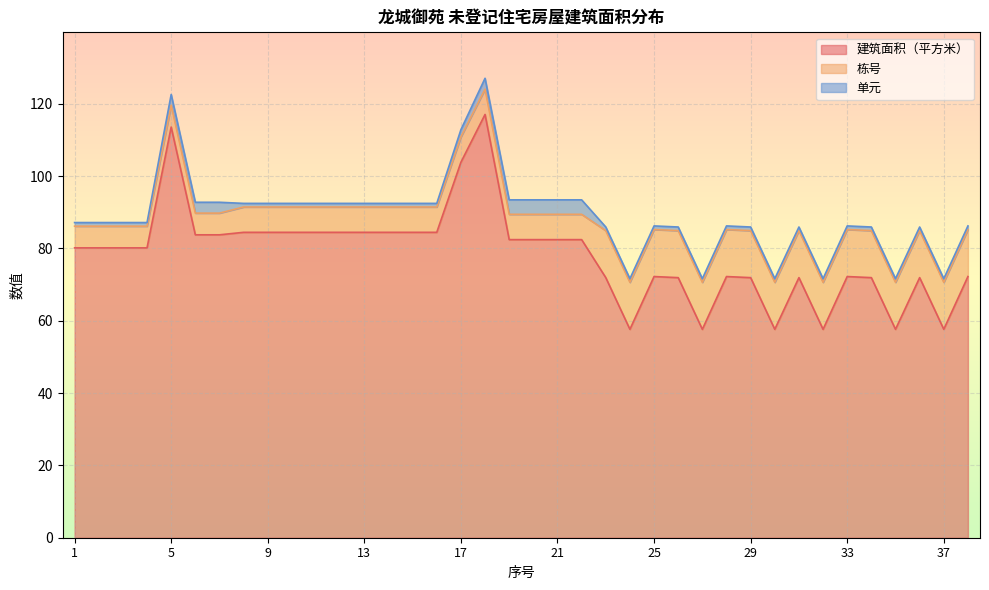

What is the difference between the maximum and minimum values in the 栋号 series?

7.0